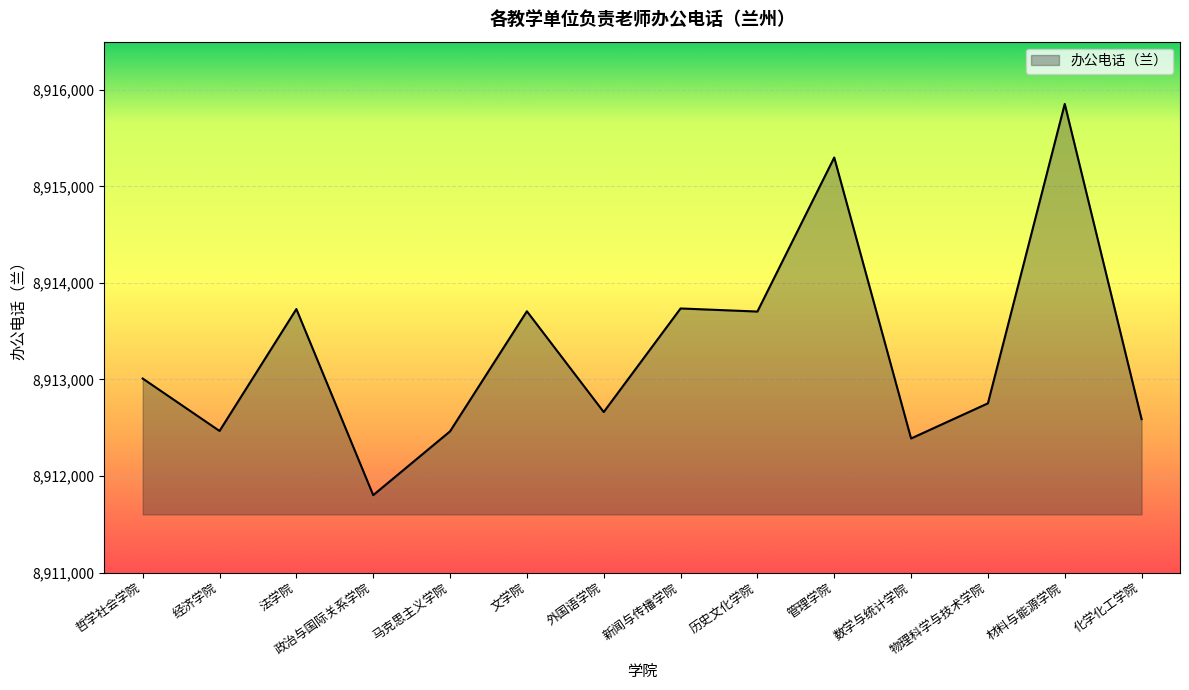

Does the chart display data point markers on the line(s)?

No